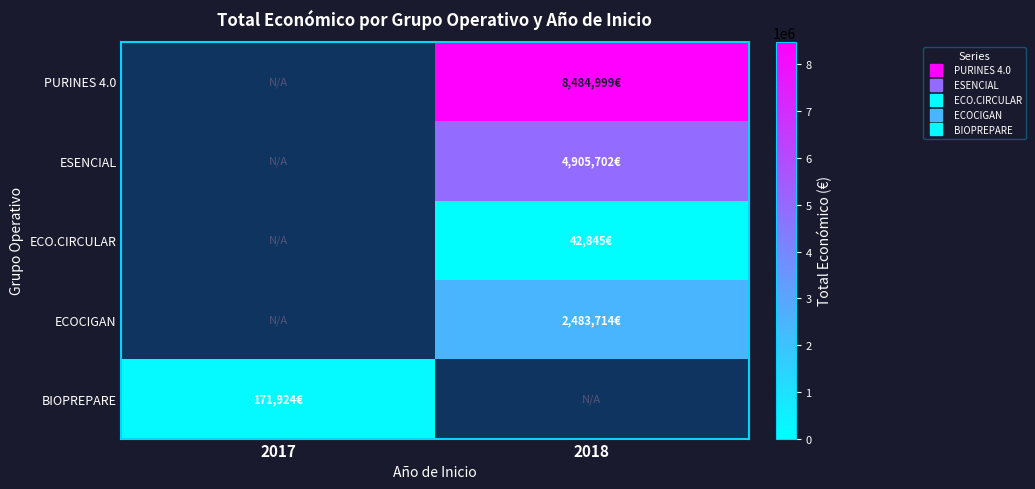

How many series are shown in this chart?

5